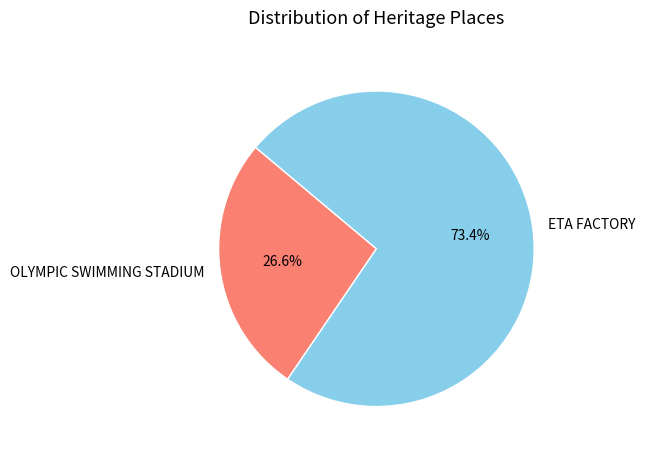

To the nearest percent, what is the difference between the ETA FACTORY and OLYMPIC SWIMMING STADIUM slice percentages?

47%